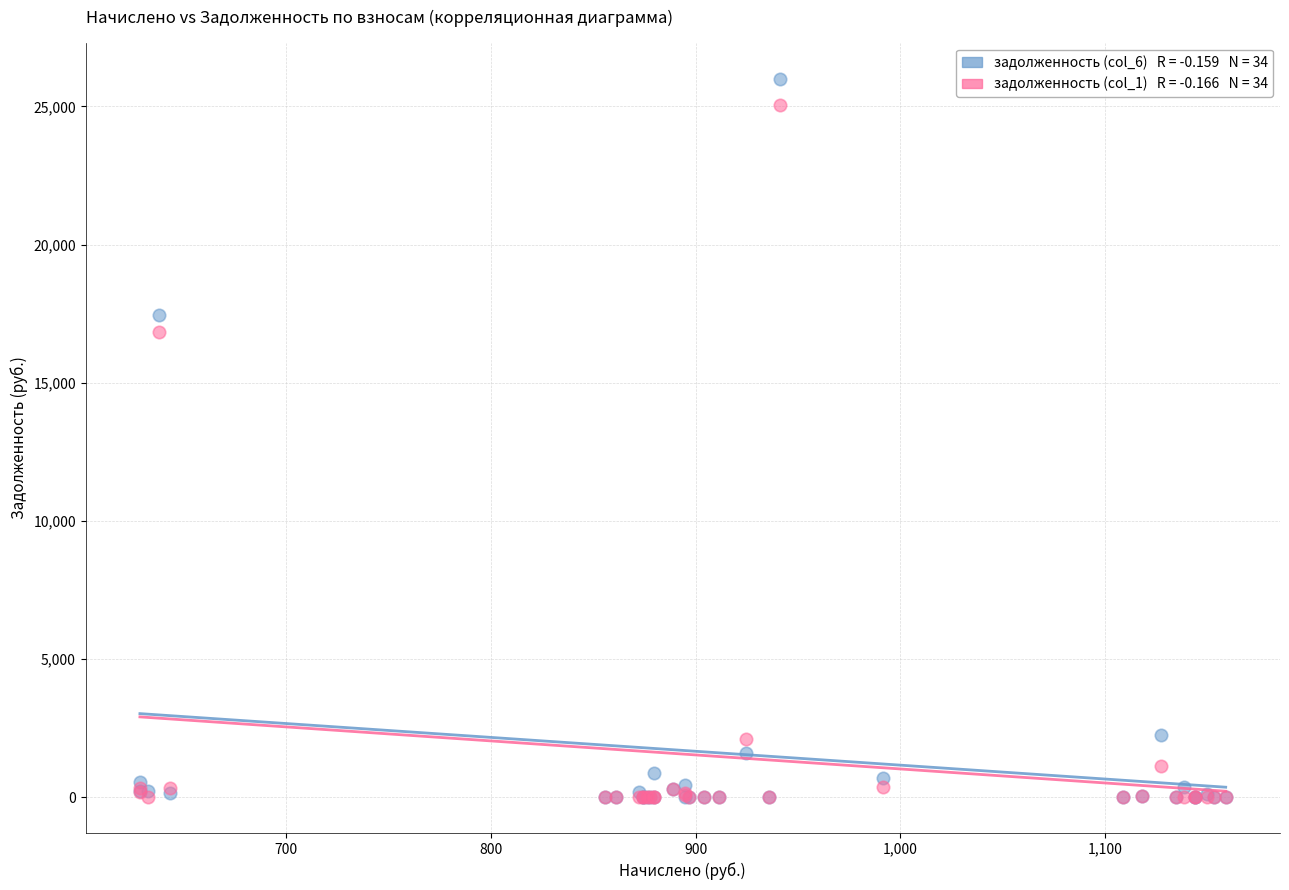

Across all series, what Y value is closest to 13003?

16819.4